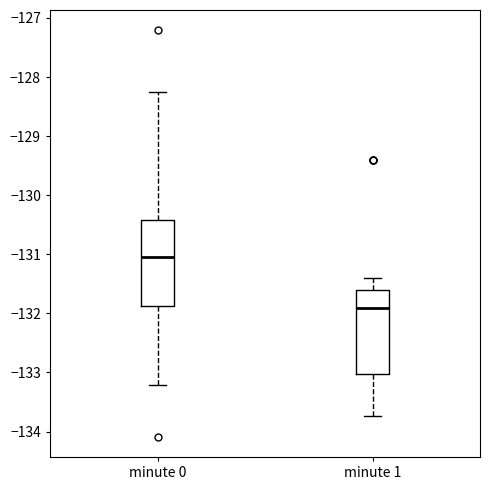

Where does the median line of the box for minute 0 sit on the y-axis? The values are not printed on the chart, so give them approximately, as read against the axis.

-131.0